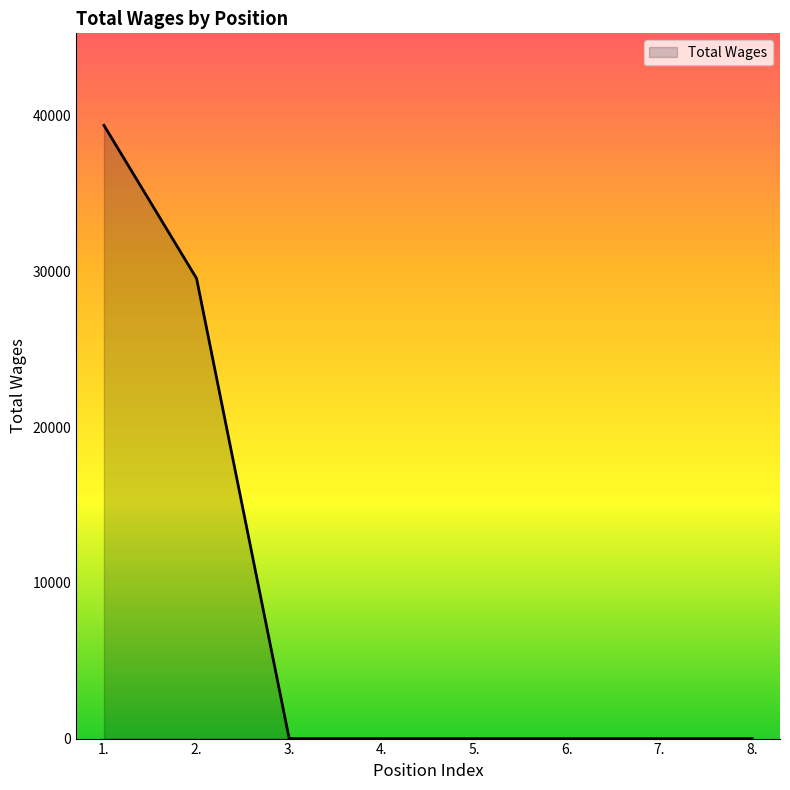

Which has a higher value, 5. or 1.?

1.